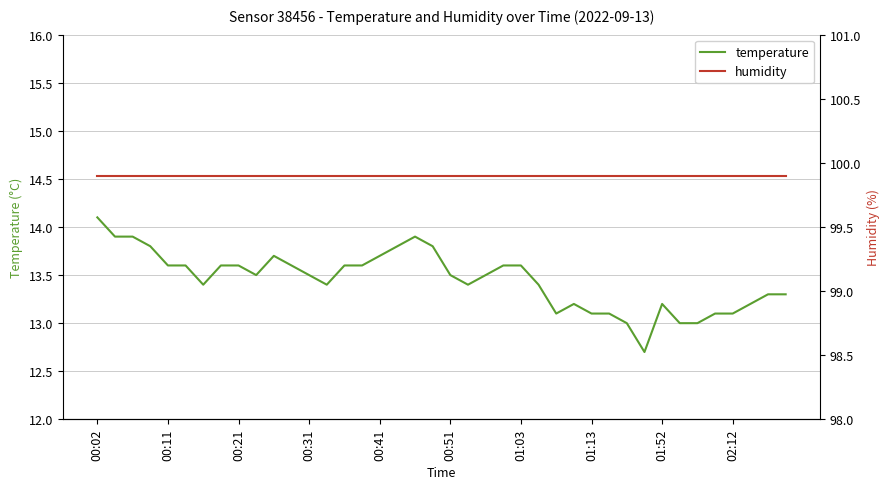

What is the maximum value for temperature?

14.1